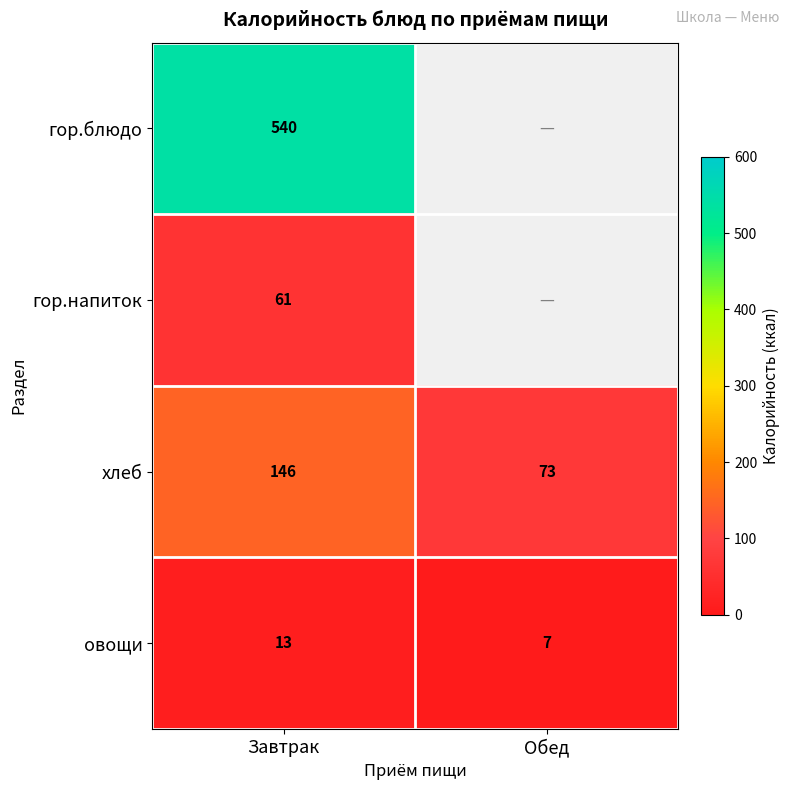

At which label does хлеб reach its minimum?

Обед